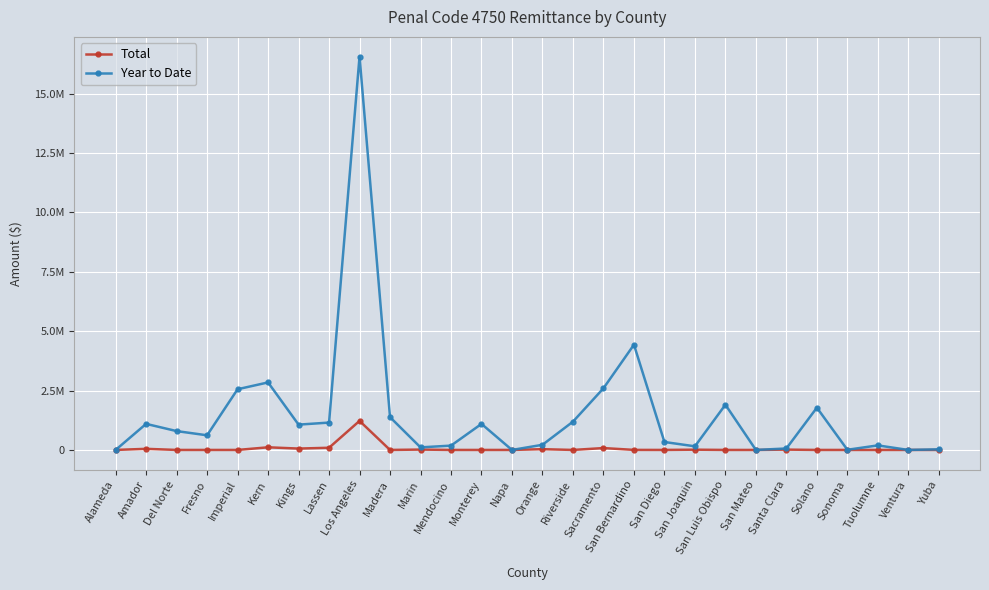

What is the sum of the Total values at Los Angeles and Fresno?

1222552